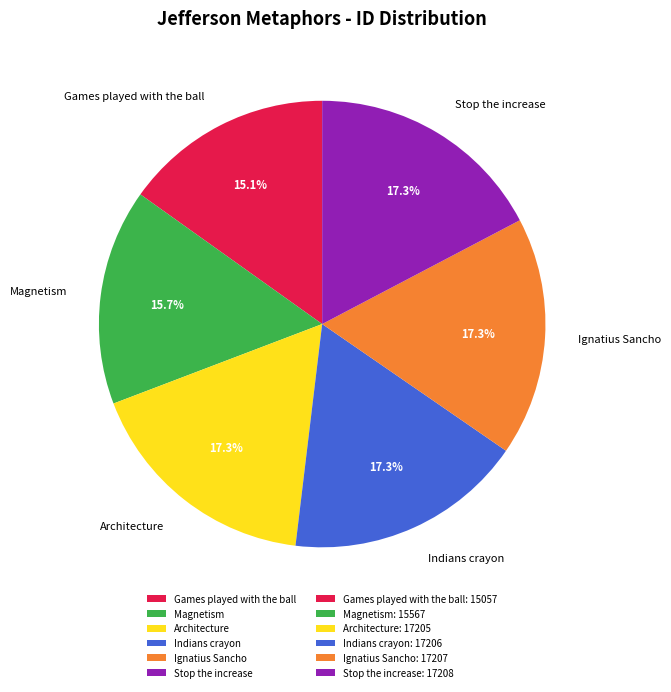

Does any single category account for the majority?

No